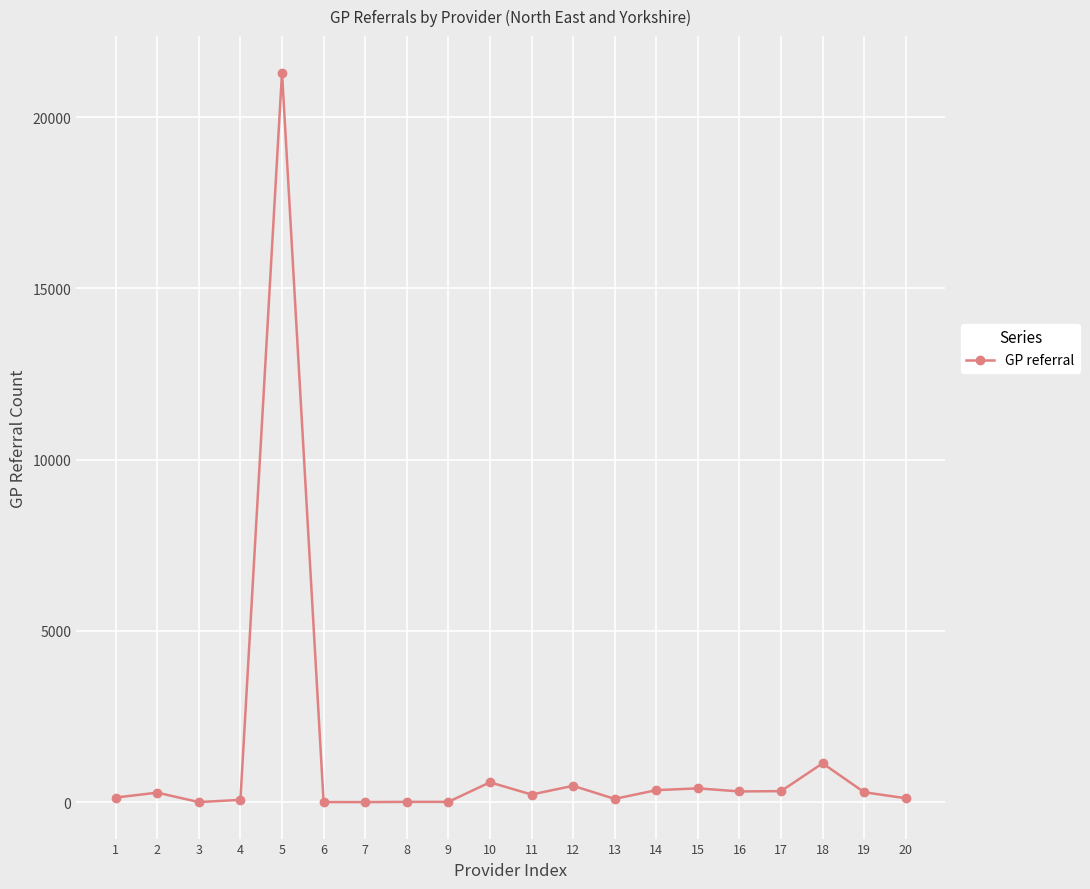

What is the value of the 19th point from the left?

290